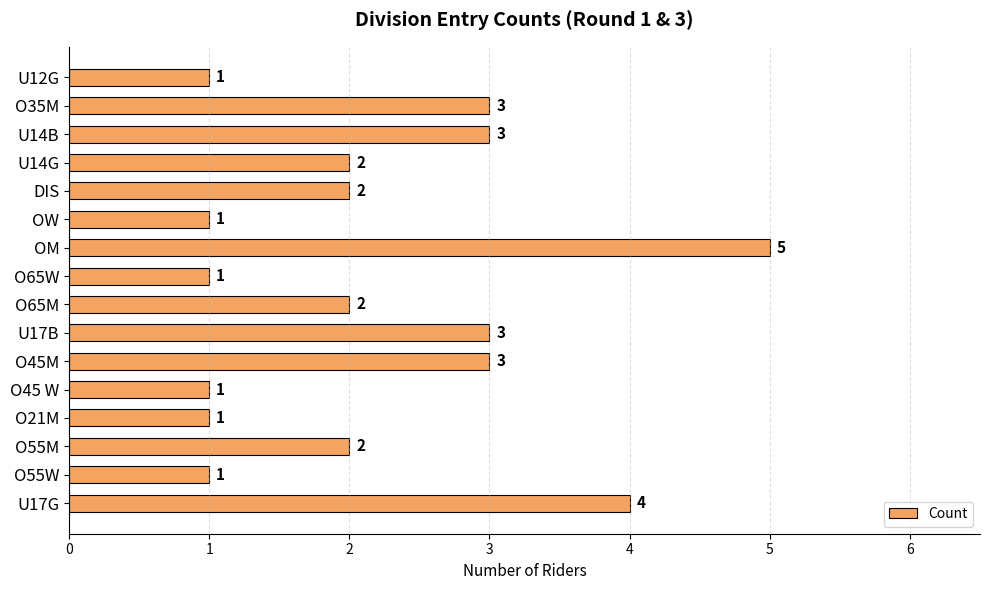

The value at O35M is 5. True or false?

False